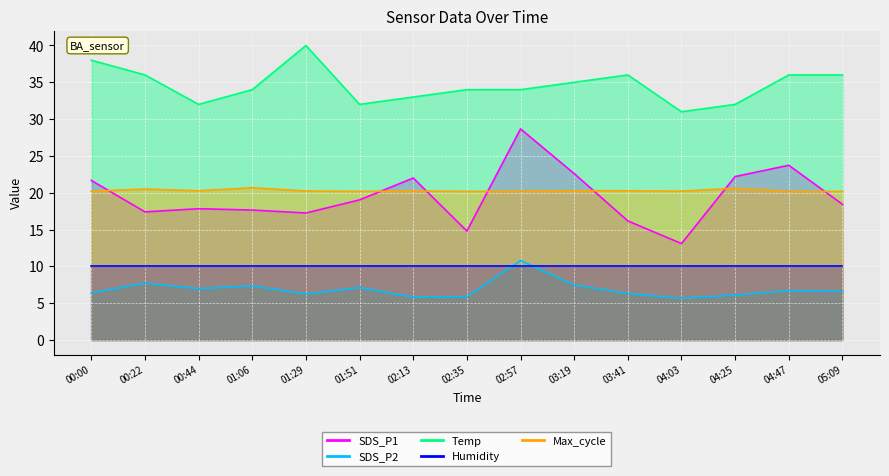

True or false: Temp and SDS_P1 intersect in this chart.

False